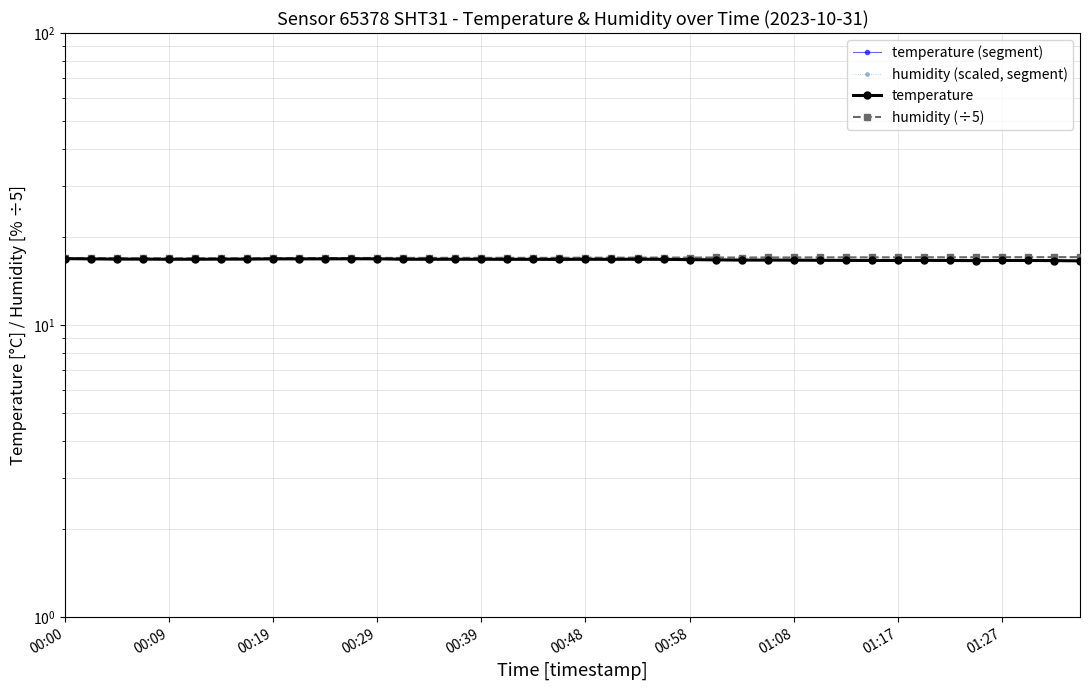

Read the temperature value at 2023-10-31T00:26:57.

16.9